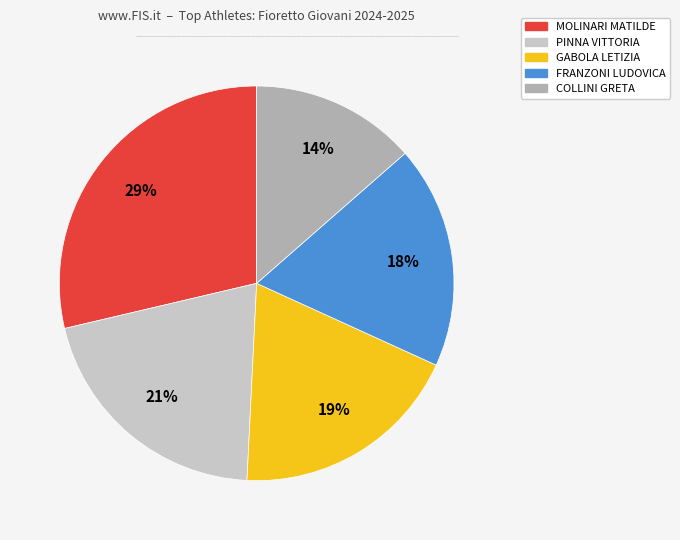

Is FRANZONI LUDOVICA the majority of the pie?

No